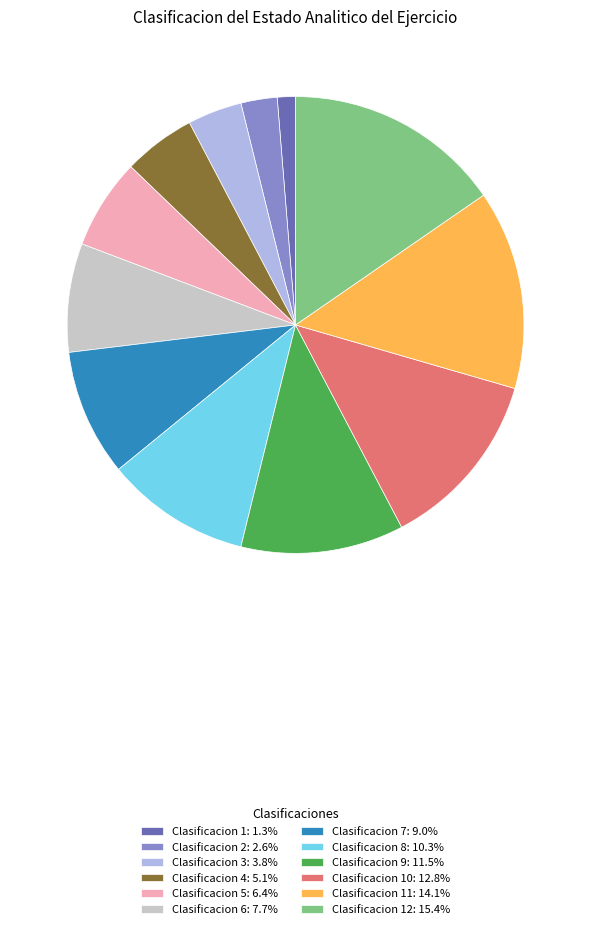

What is the ratio of the value at Clasificacion 8: 10.3% to the value at Clasificacion 3: 3.8%?

2.7